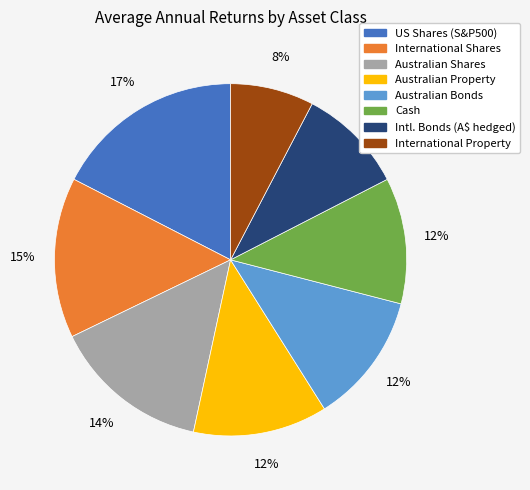

Is it true that Australian Bonds is 7% of the pie?

False